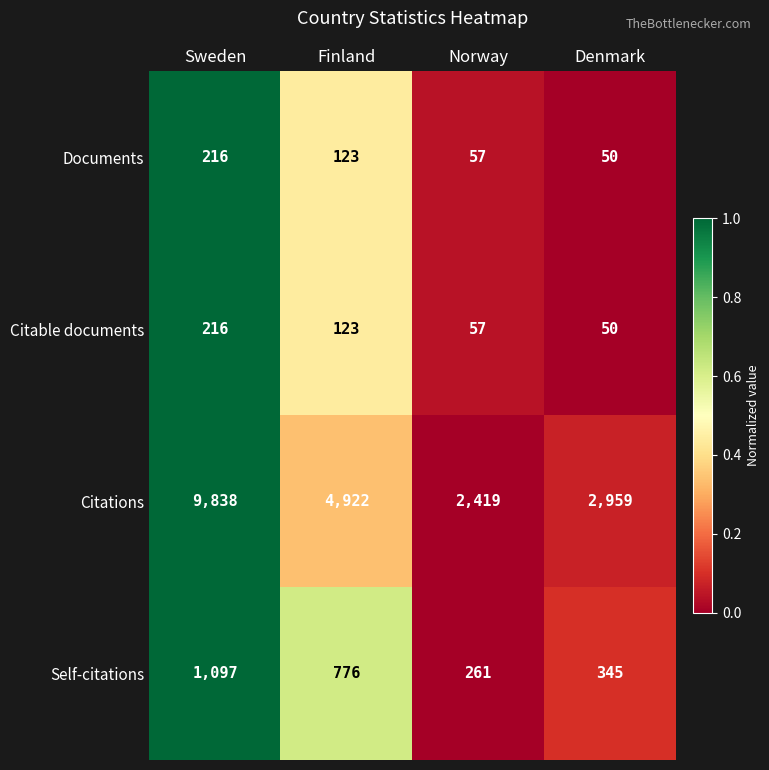

Reading left to right, transcribe all the data shown in this chart.

Documents: Sweden=216	Finland=123	Norway=57	Denmark=50
Citable documents: Sweden=216	Finland=123	Norway=57	Denmark=50
Citations: Sweden=9838	Finland=4922	Norway=2419	Denmark=2959
Self-citations: Sweden=1097	Finland=776	Norway=261	Denmark=345